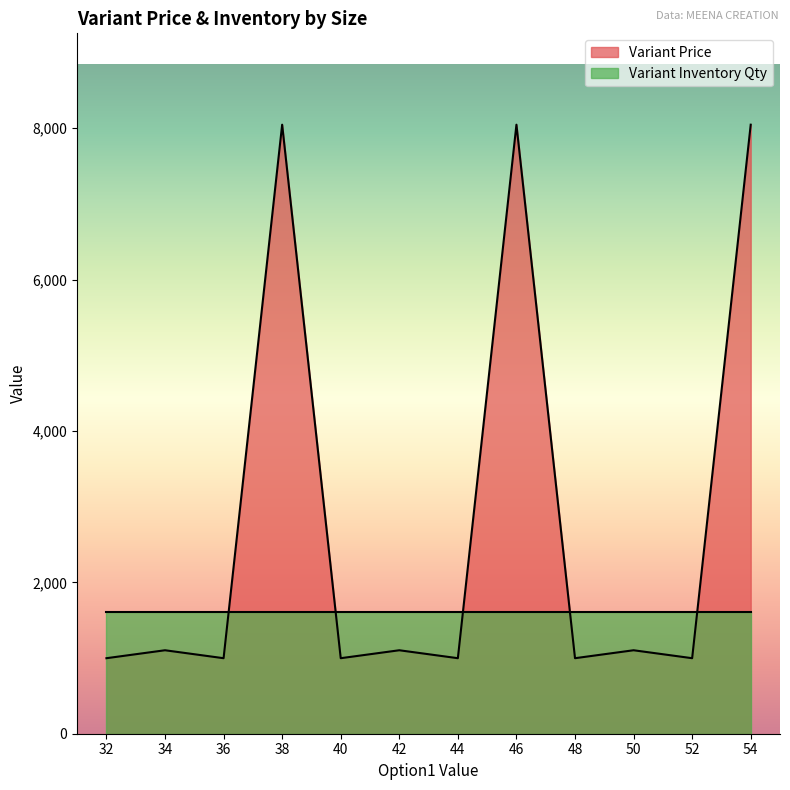

Rank the categories by value from highest to lowest.

38, 46, 54, 34, 42, 50, 32, 36, 40, 44, 48, 52